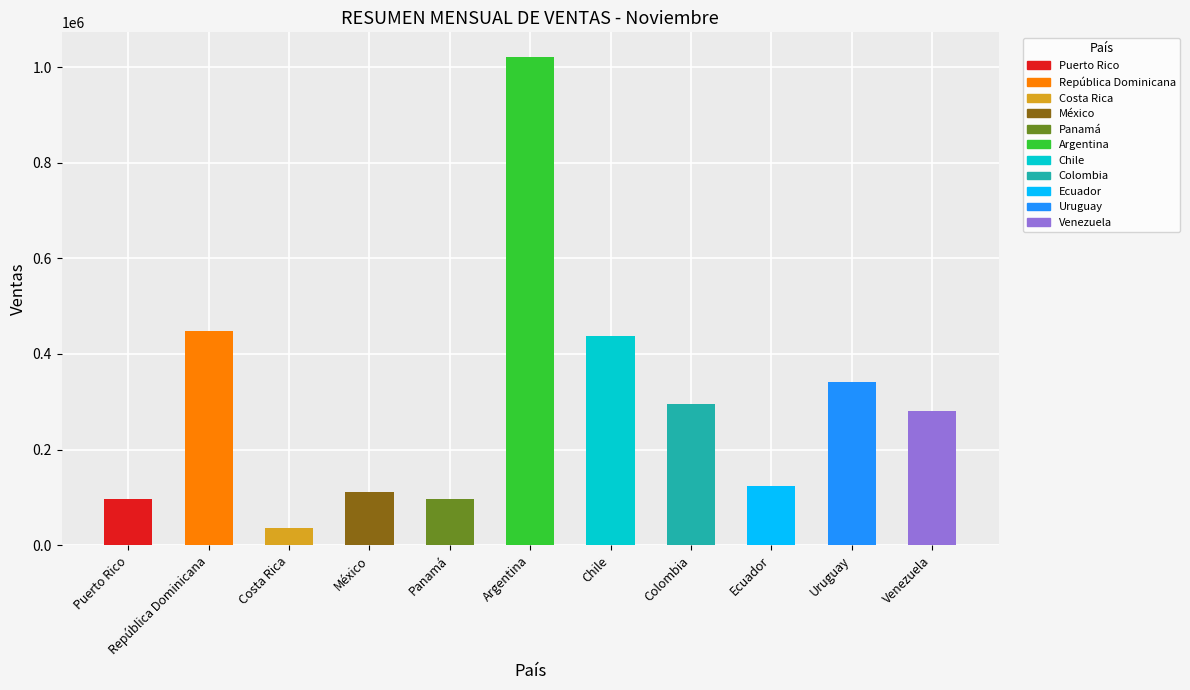

What is the greatest value displayed?

1022150